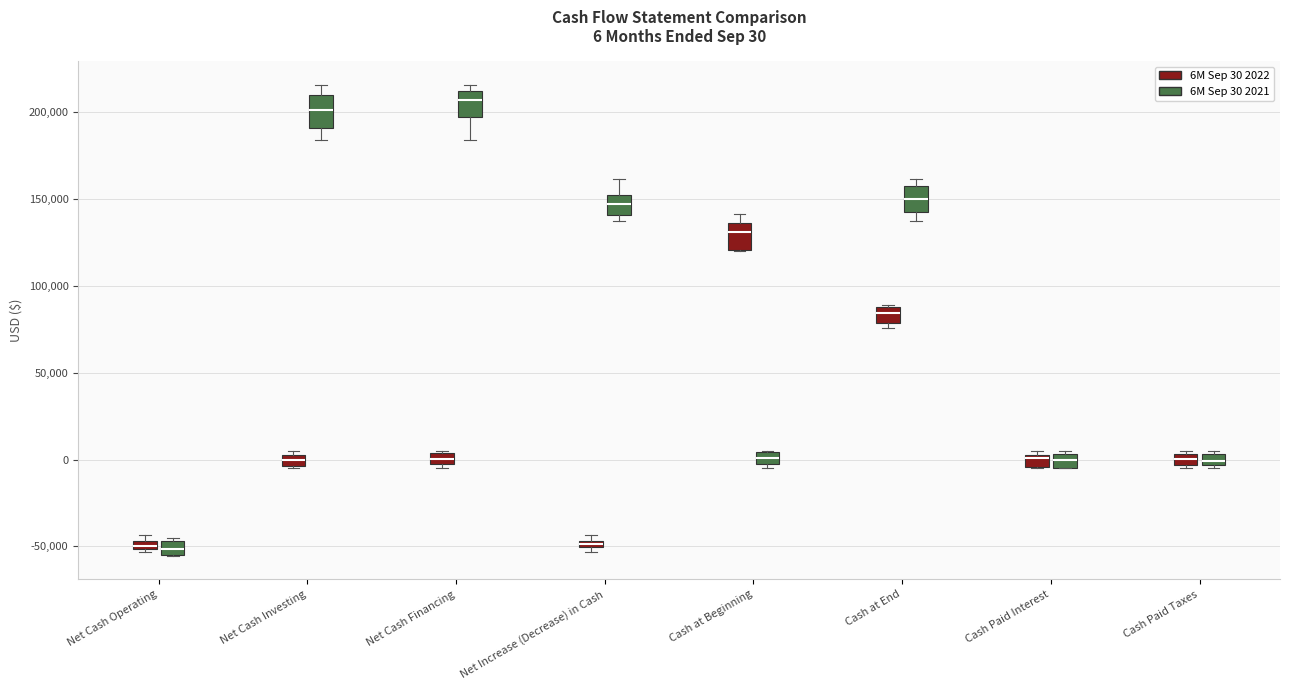

Which box's median line is the highest?

Net Cash Financing (6M Sep 30 2021)